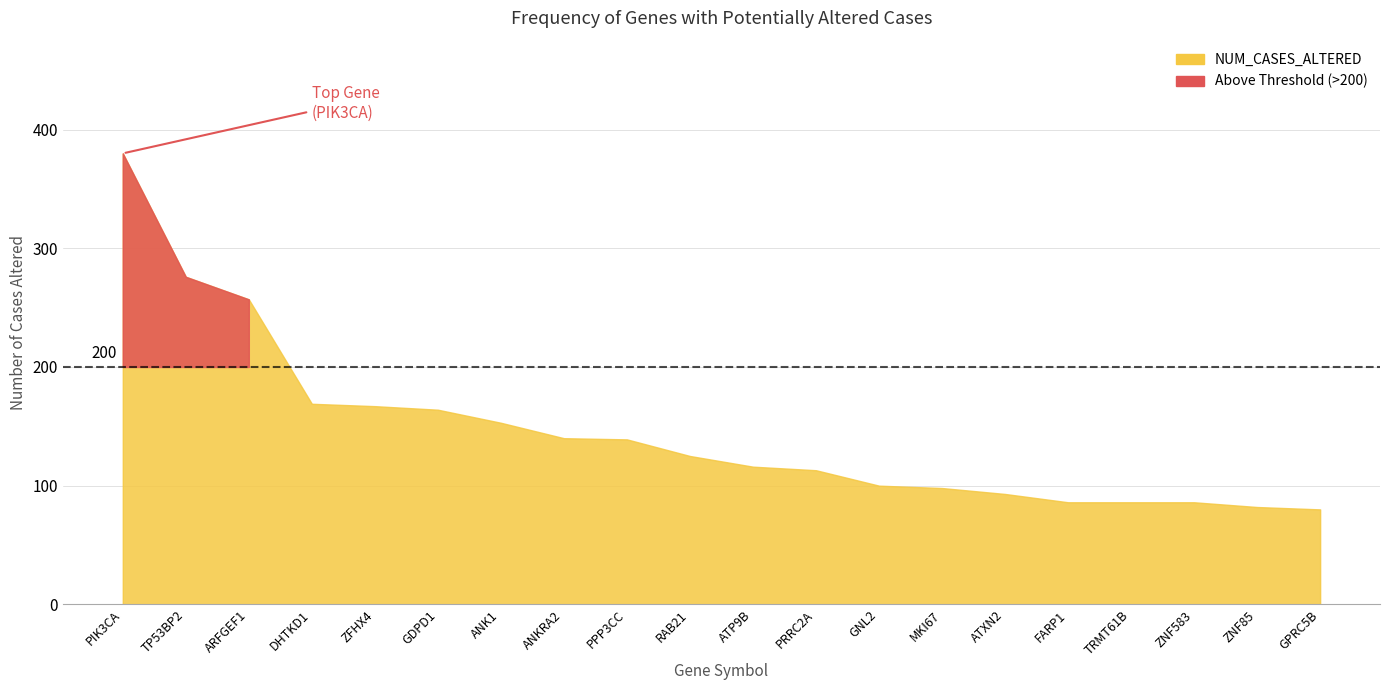

True or false: the data shows 208 at RAB21.

False